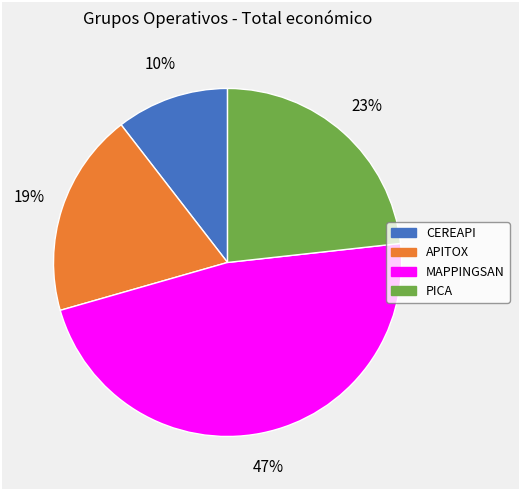

Is the sum of MAPPINGSAN and APITOX greater than half?

Yes